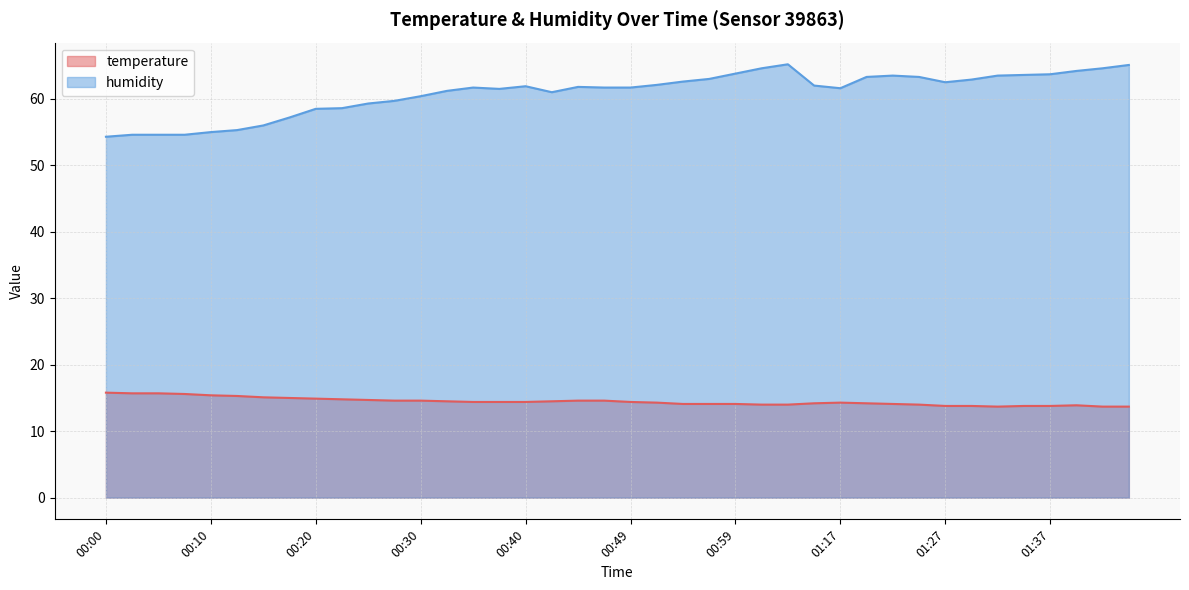

True or false: humidity and temperature cross at least once.

False